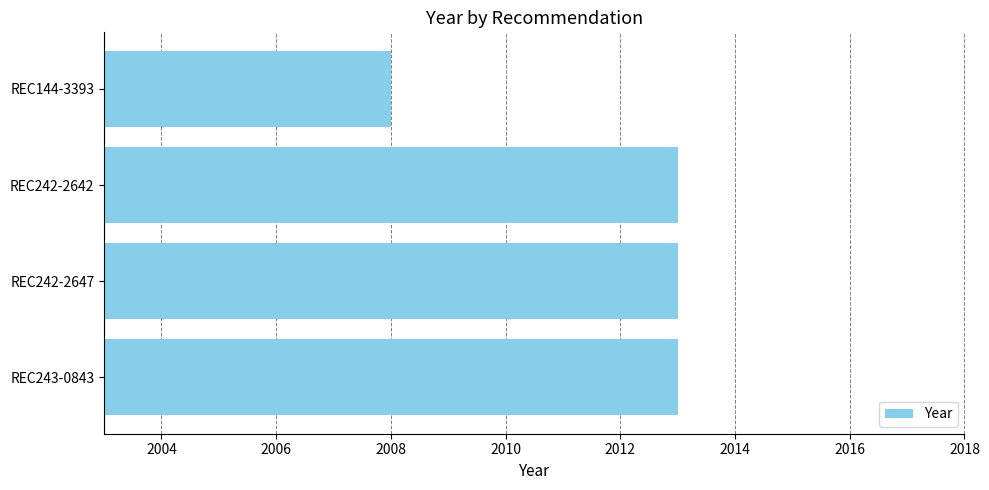

Reading bottom to top, transcribe all the data shown in this chart.

REC243-0843=2013	REC242-2647=2013	REC242-2642=2013	REC144-3393=2008